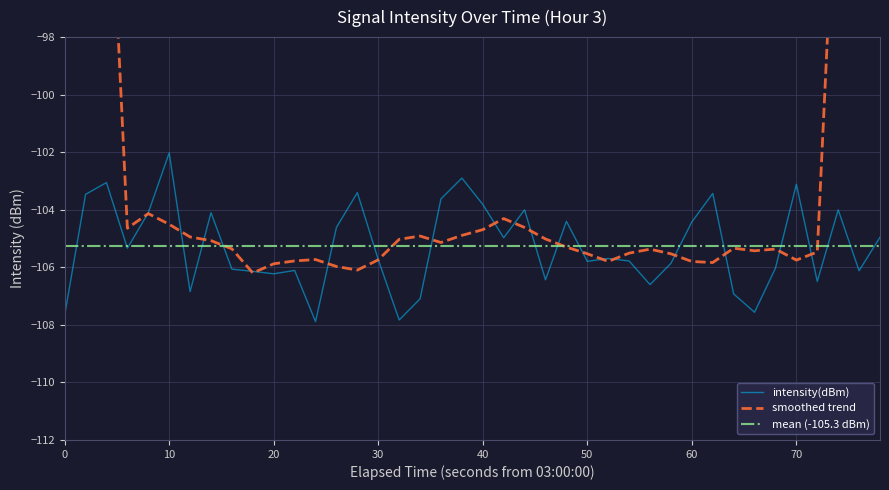

Is it true that intensity(dBm) equals -184.1 at 30?

False